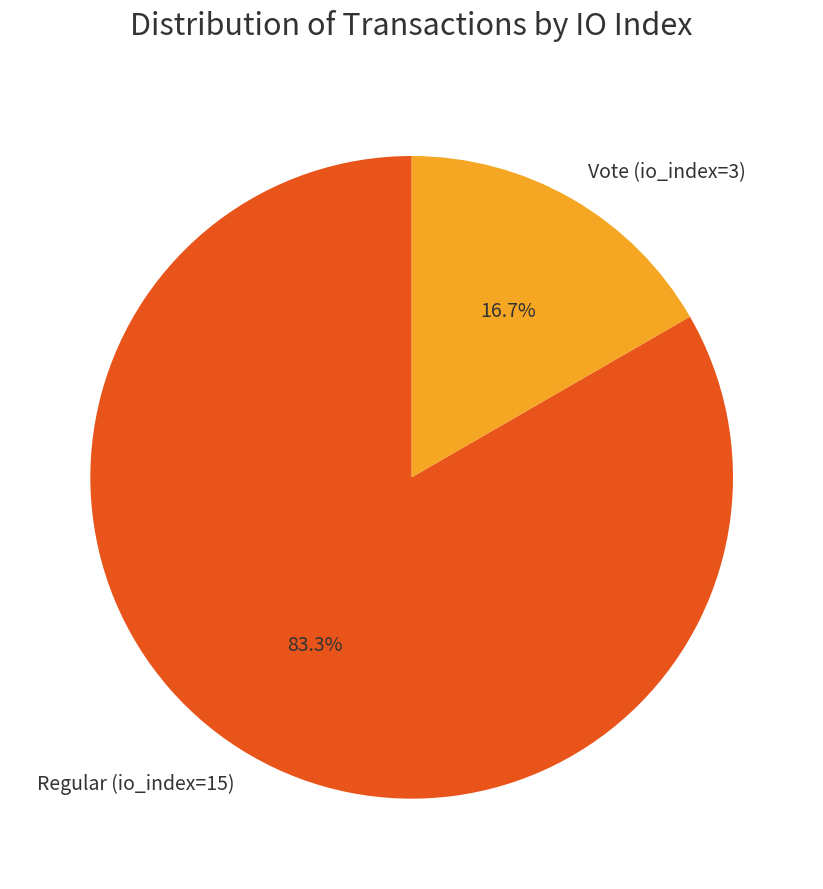

True or false: Vote (io_index=3) accounts for 17% of the total.

True